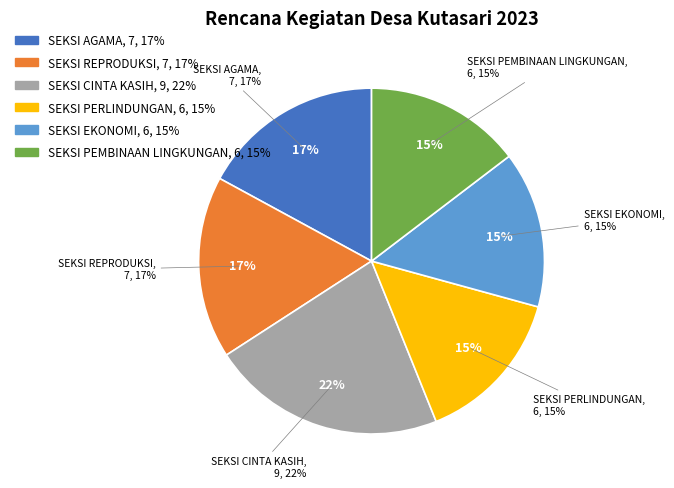

Is it true that SEKSI AGAMA is 11% of the pie?

False